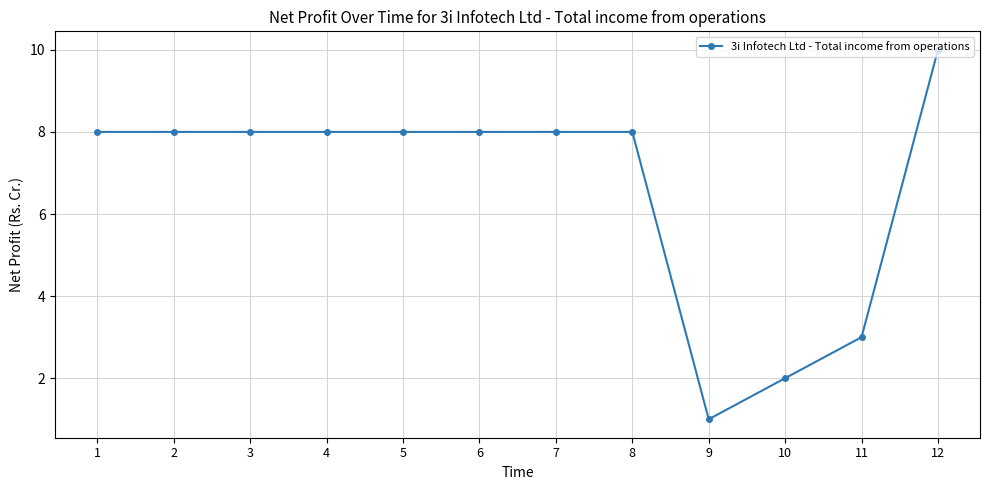

What is the approximate value at 6?

8